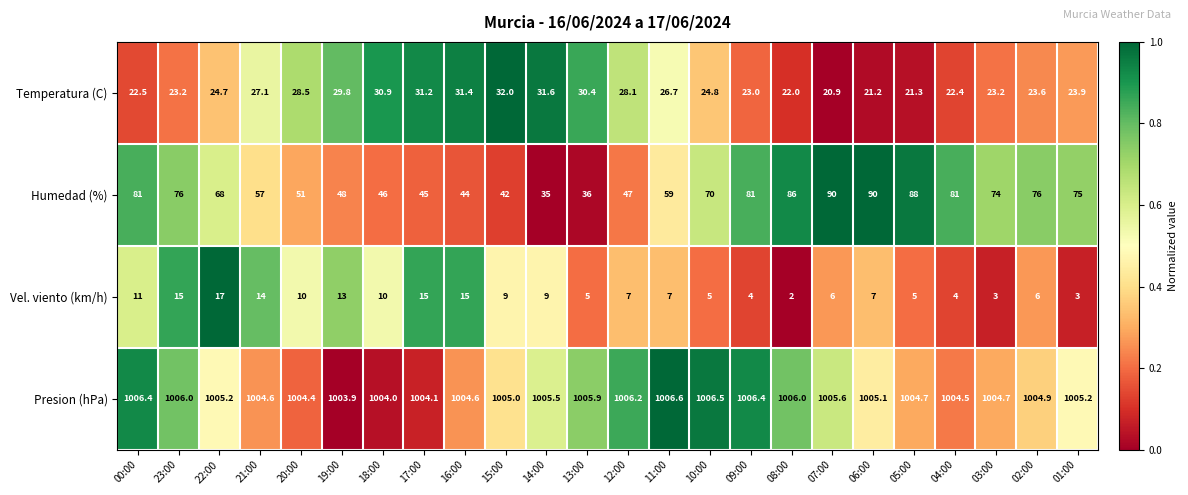

At how many categories does at least one series exceed 824?

24